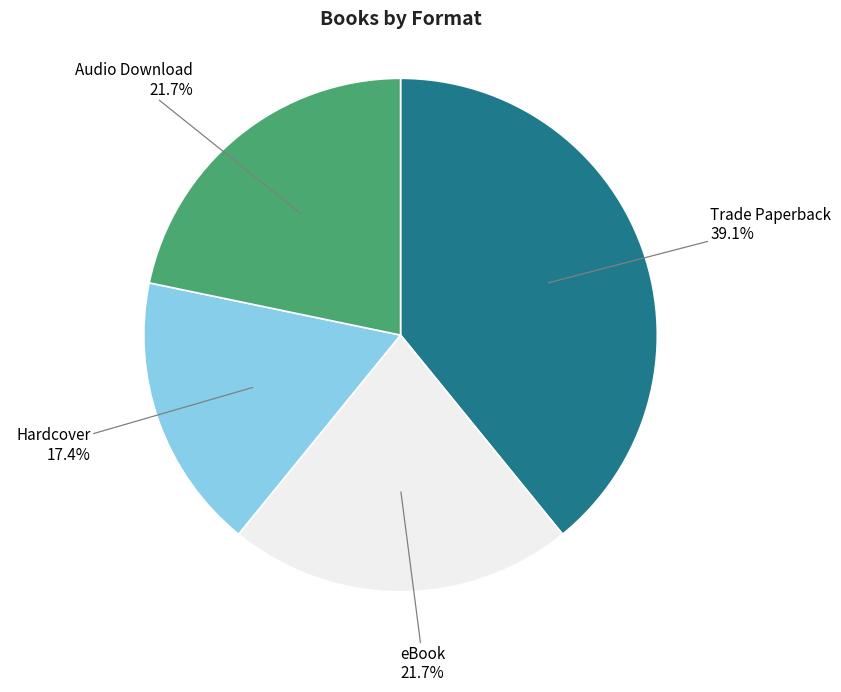

Approximately how many times larger is the value at eBook compared to Audio Download?

1.0